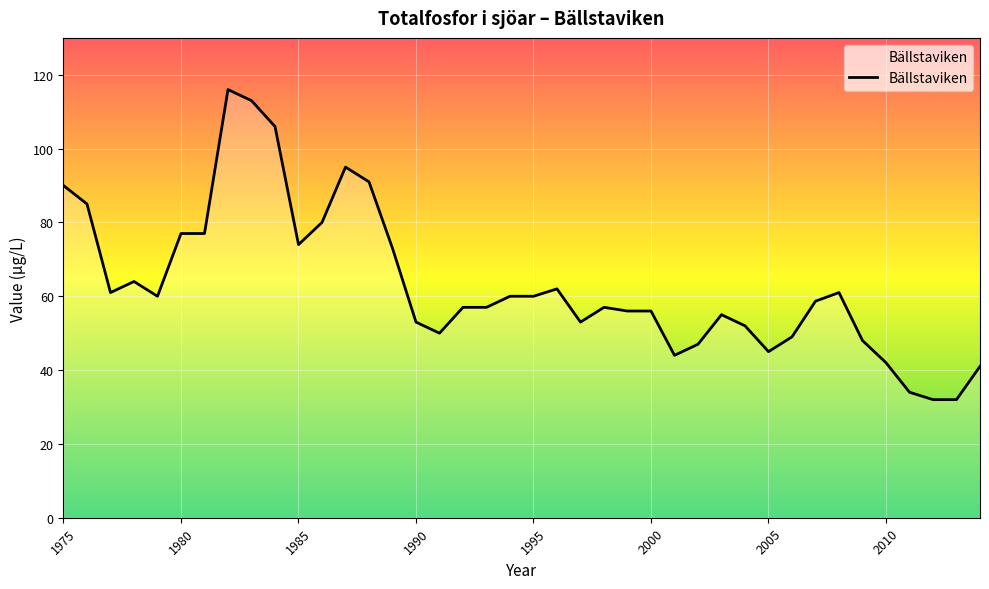

What is the difference between the maximum and minimum values?

84.0